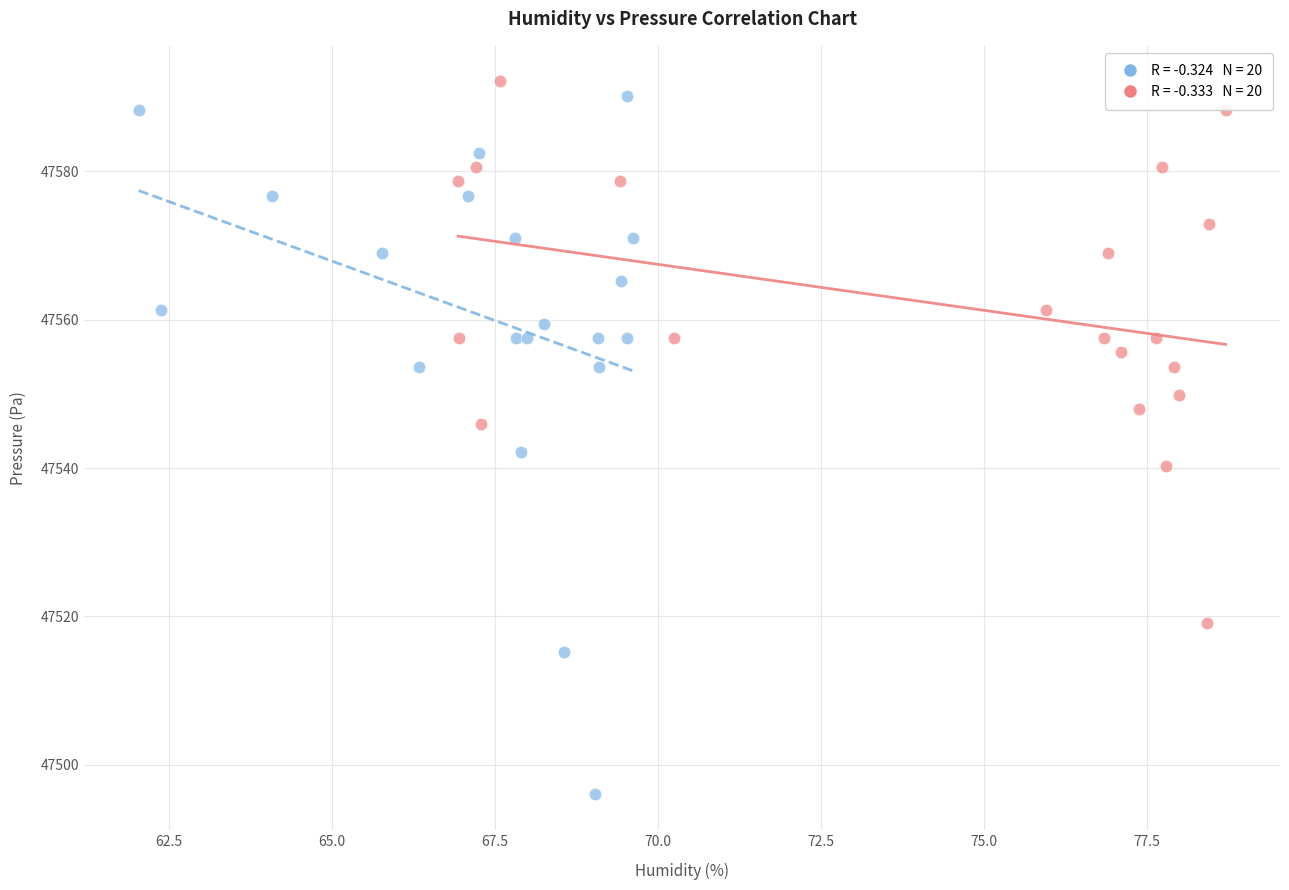

Which series contains the lowest Y value?

Sensor Group A (early)